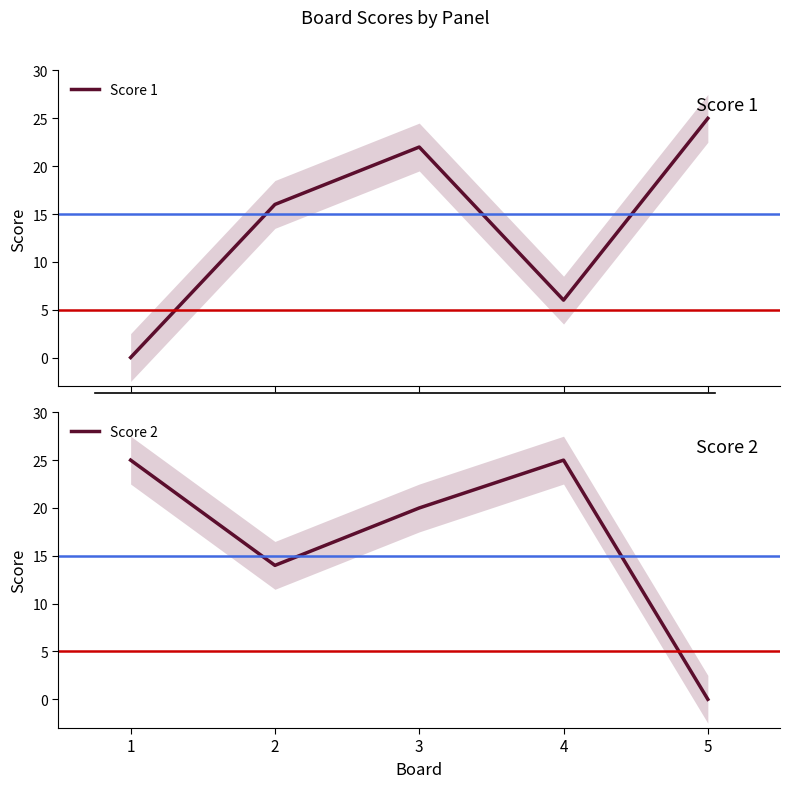

Where is the first local minimum for Score 1?

4